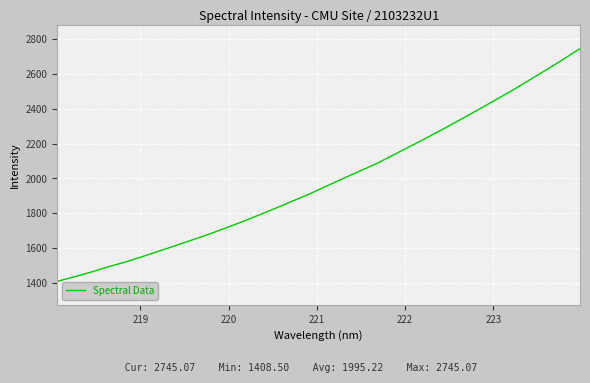

What is the difference between the maximum and minimum values?

1336.6